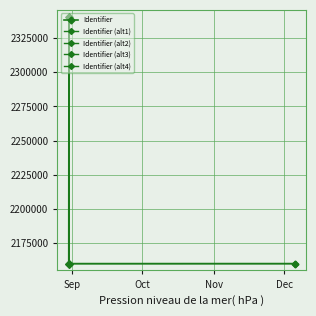

Between 2016-08-30 12:50:31 and 2016-08-30 12:42:42, which is larger?

2016-08-30 12:50:31